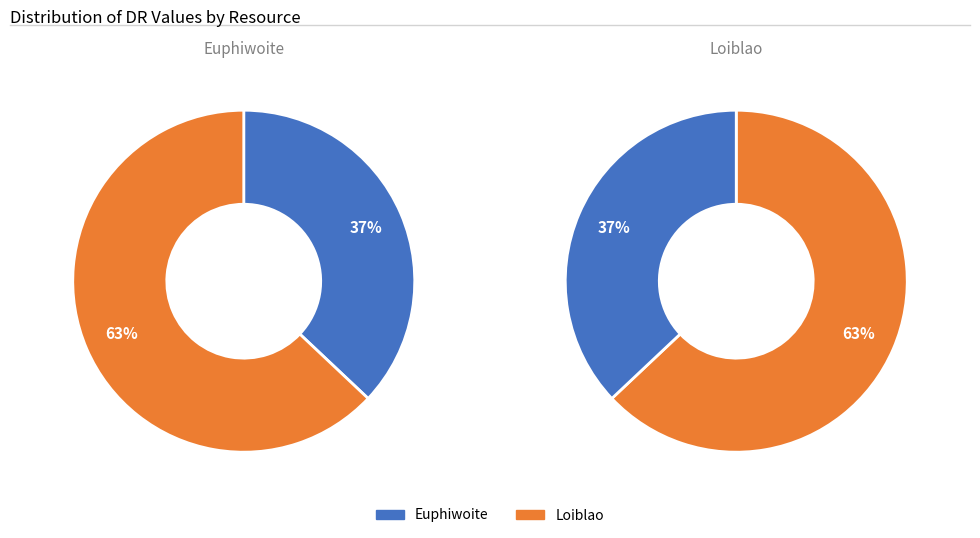

To the nearest percent, what portion does Euphiwoite represent?

37%